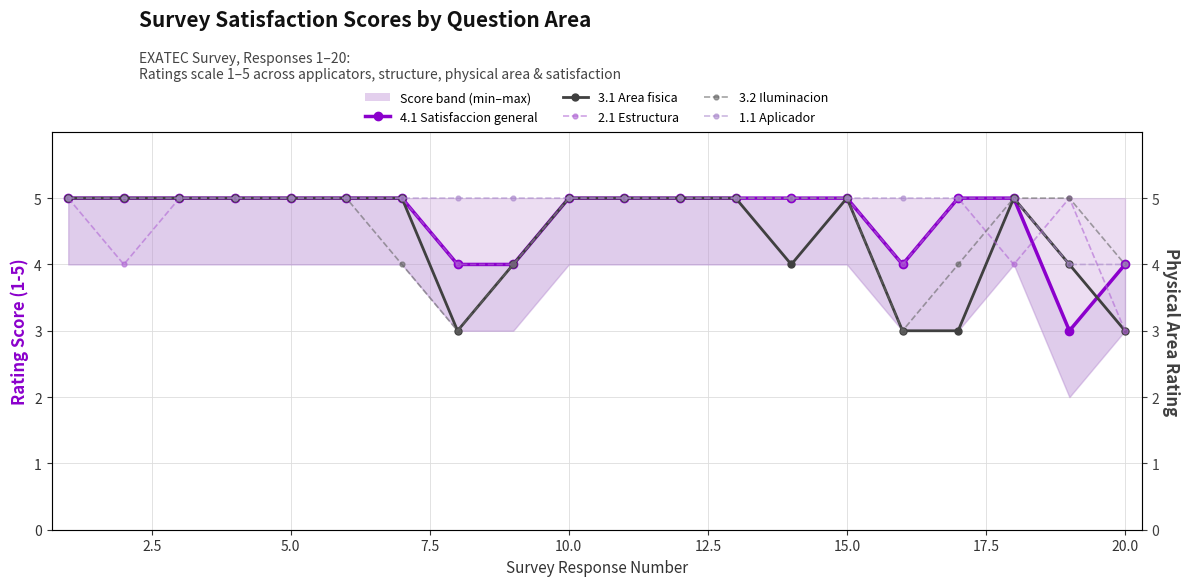

Reading left to right, transcribe all the data shown in this chart.

4.1 Satisfaccion general: 5	5	5	5	5	5	5	4	4	5	5	5	5	5	5	4	5	5	3	4
3.1 Area fisica: 5	5	5	5	5	5	5	3	4	5	5	5	5	4	5	3	3	5	4	3
2.1 Estructura: 5	4	5	5	5	5	5	4	4	5	5	5	5	5	5	4	5	4	5	3
3.2 Iluminacion: 5	5	5	5	5	5	4	3	4	5	5	5	5	5	5	3	4	5	5	4
1.1 Aplicador: 5	5	5	5	5	5	5	5	5	5	5	5	5	5	5	5	5	5	4	4